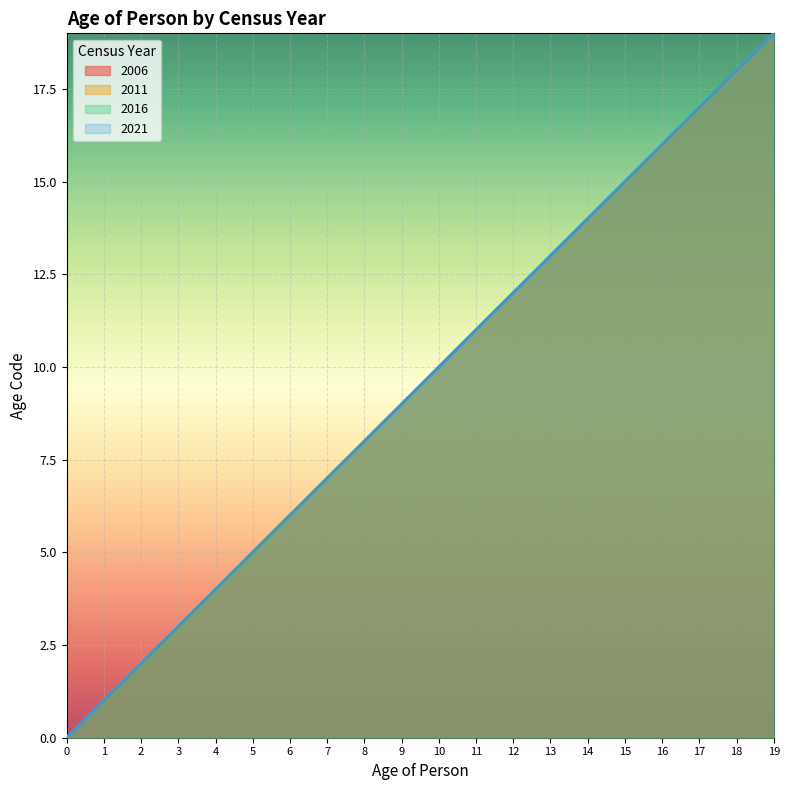

Which series has the largest range (max minus min)?

2006